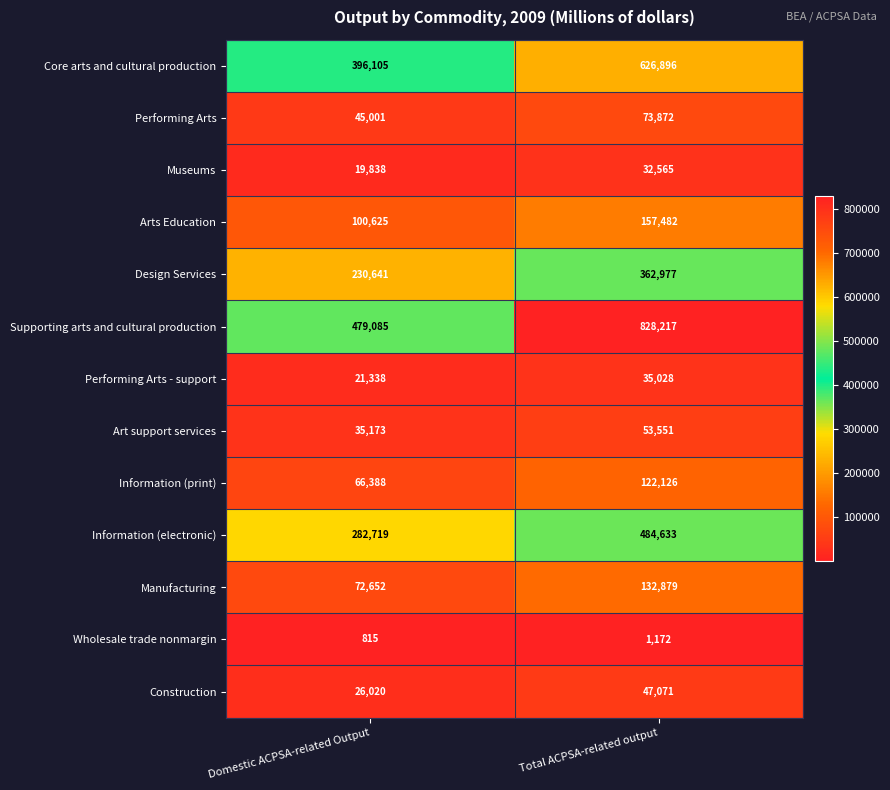

Read the Art support services value at Total ACPSA-related output.

53551